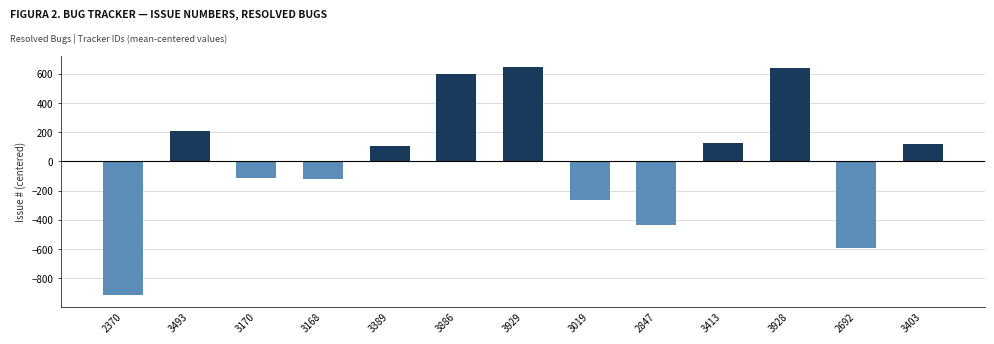

Is it true that the value at 3403 is 117.8?

True